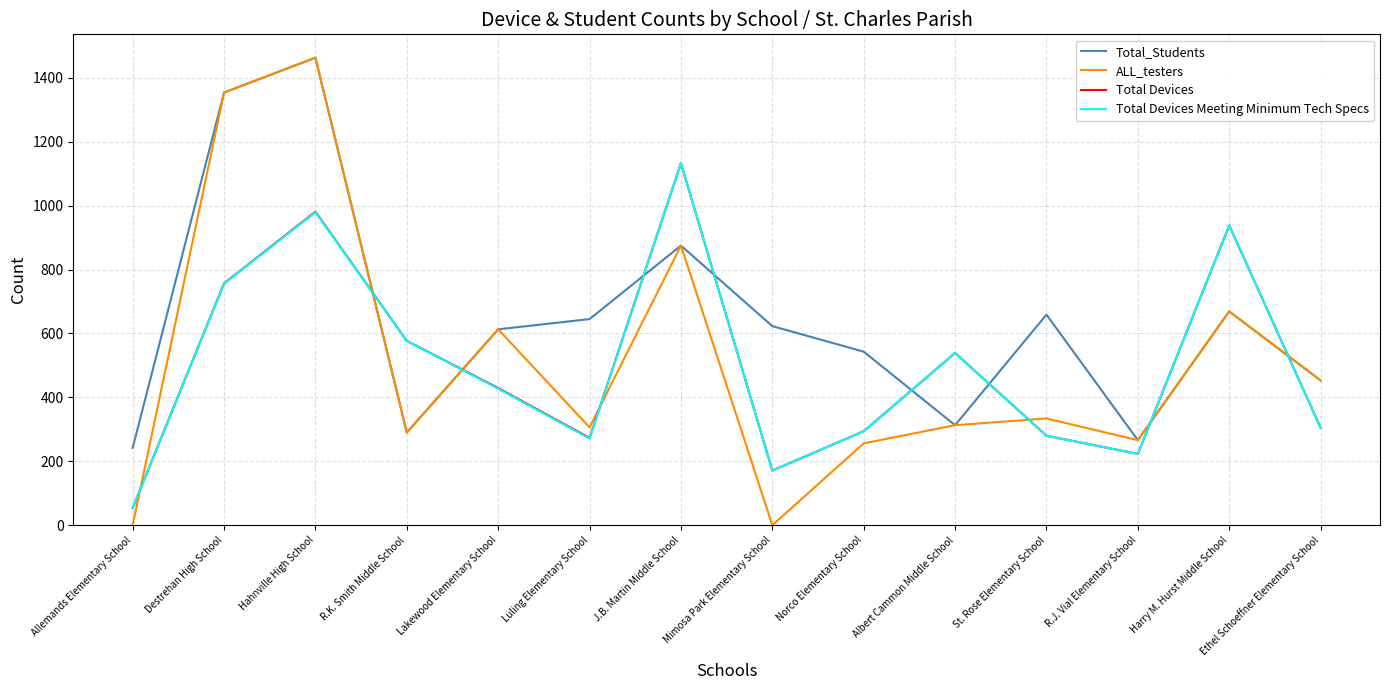

Where does the ALL_testers series first go above 334?

Destrehan High School